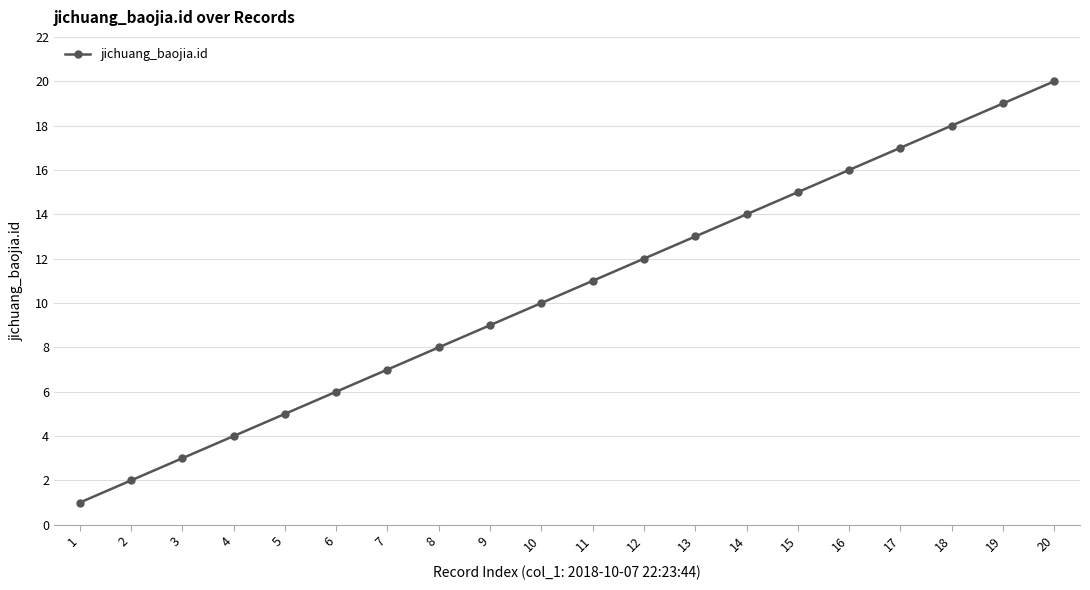

True or false: the data has more than 2 interior local peaks.

False